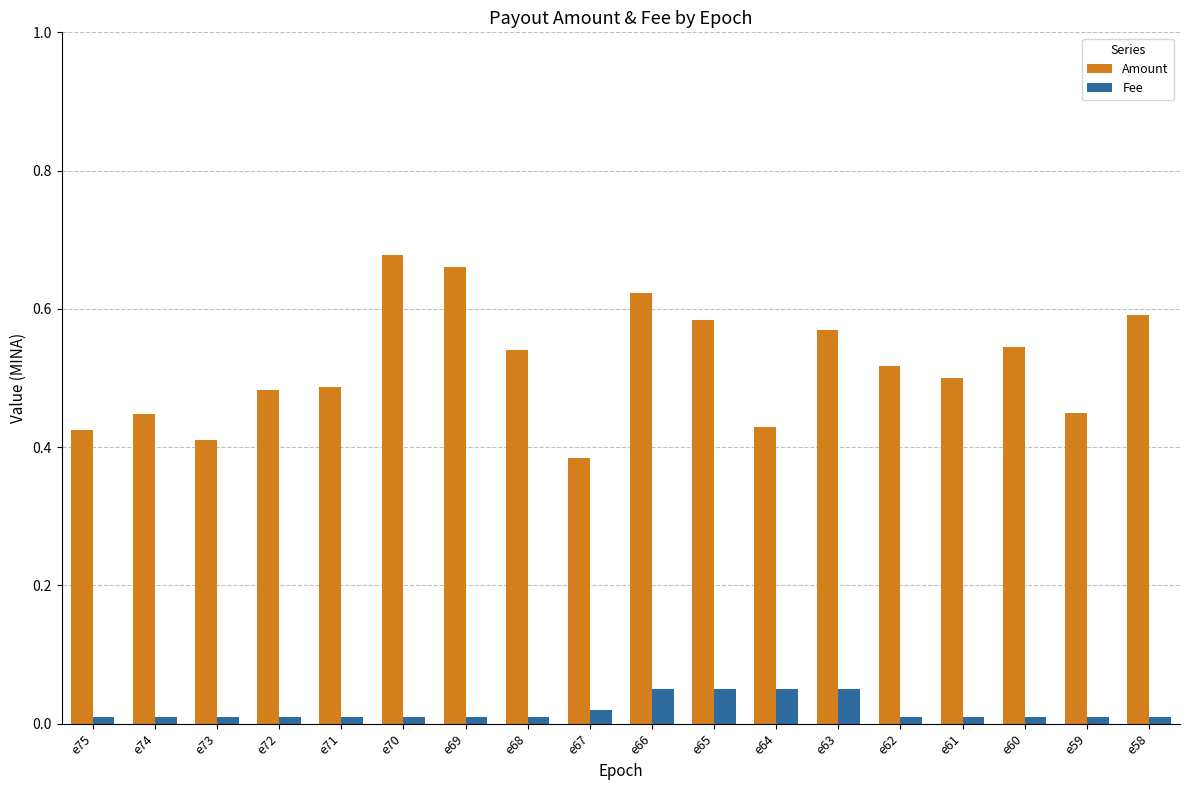

List the series in order of their overall mean, lowest first.

Fee, Amount